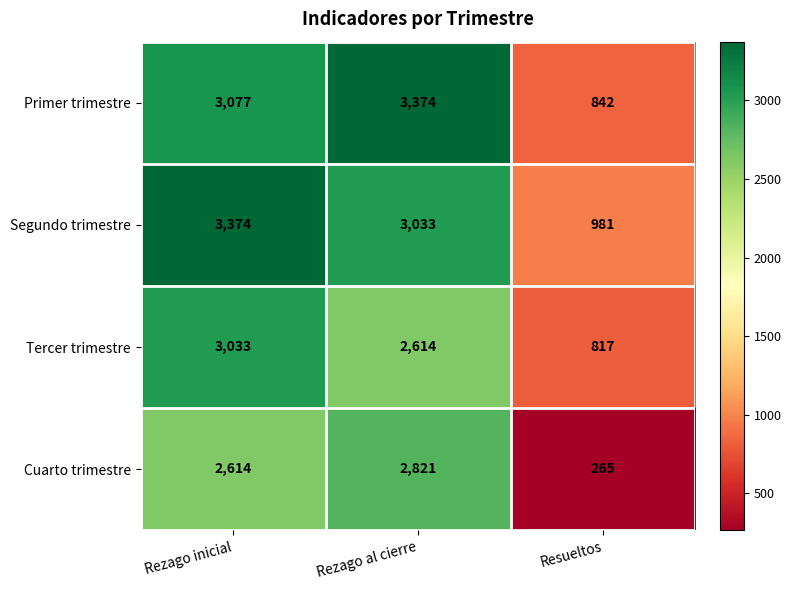

The value of Segundo trimestre at Rezago inicial is 4427. True or false?

False